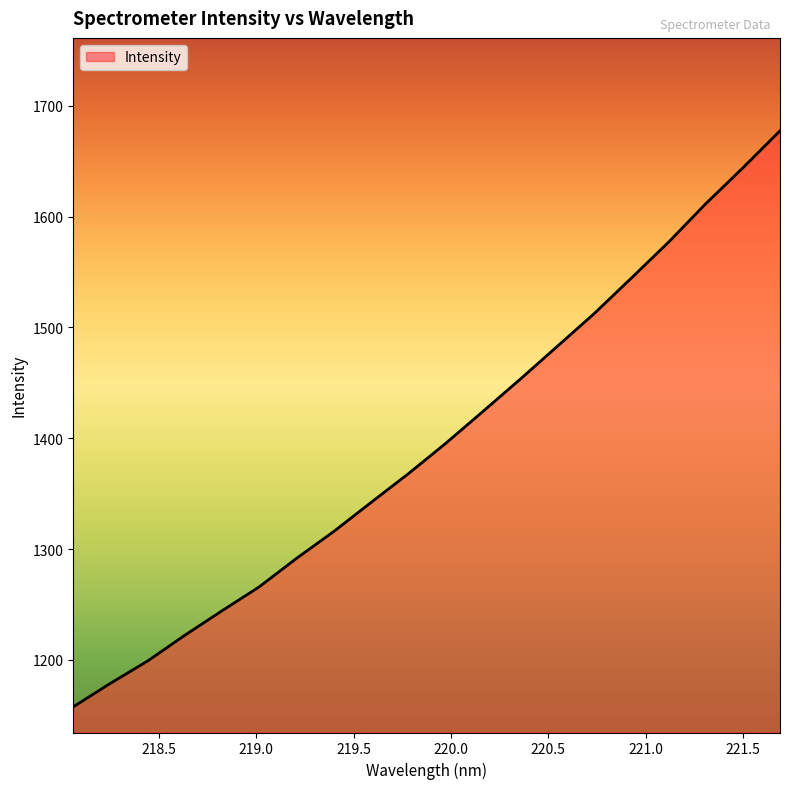

Does the chart have visible grid lines?

No